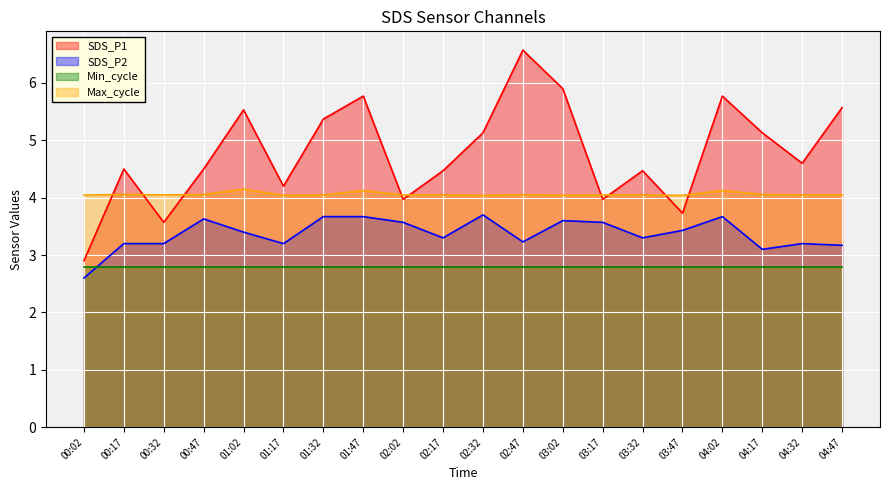

Which series has the largest total across all categories?

SDS_P1